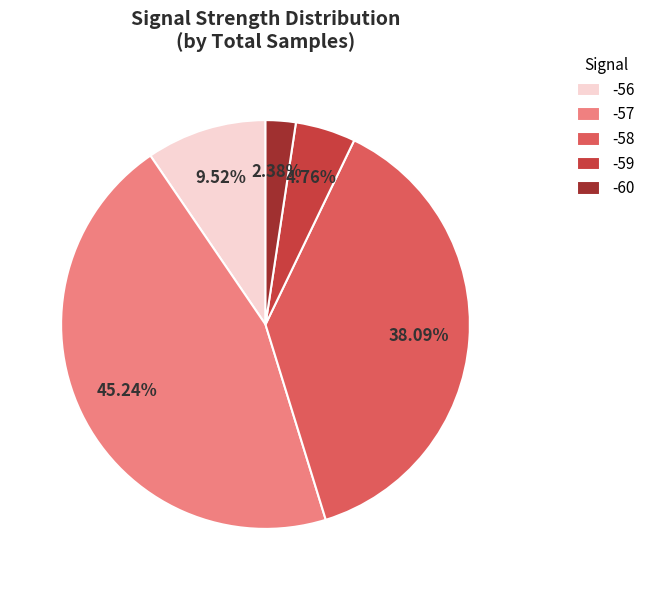

How much of the chart is everything except -56?

90.5%